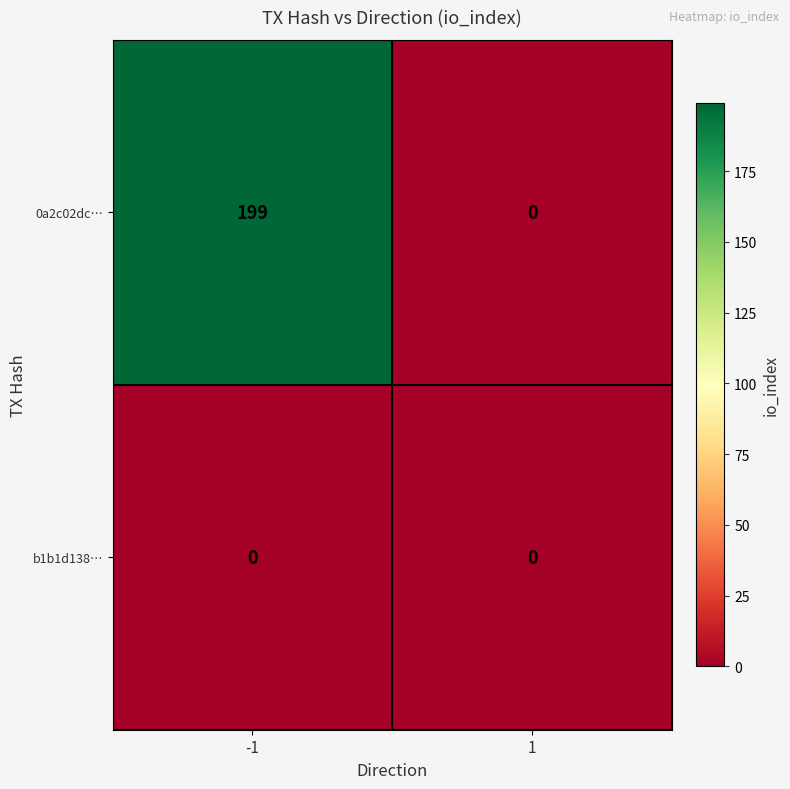

Reading right to left, transcribe all the data shown in this chart.

0a2c02dc…: 0	199
b1b1d138…: 0	0